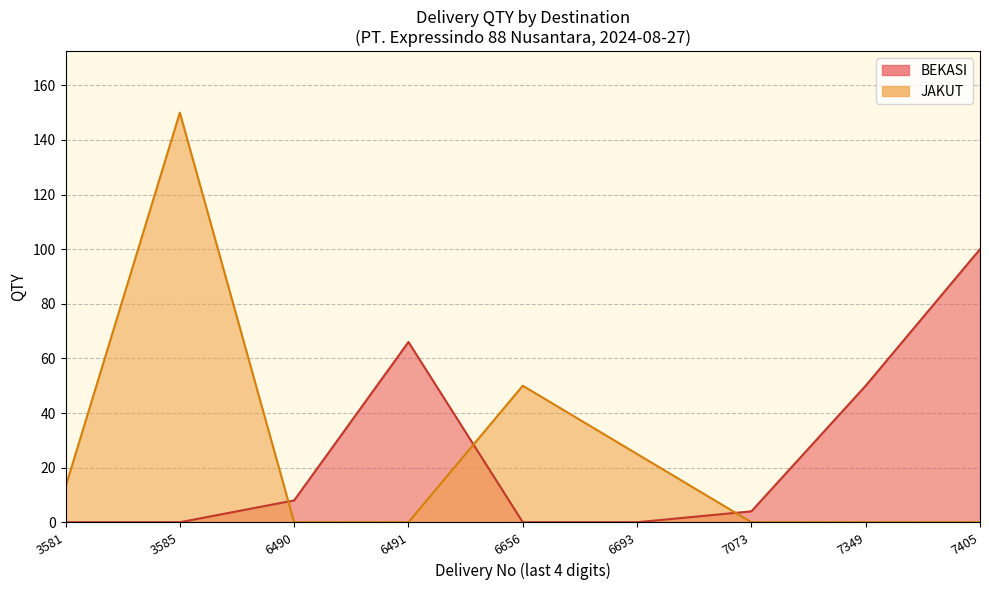

Where is JAKUT nearest to the value 75?

6656